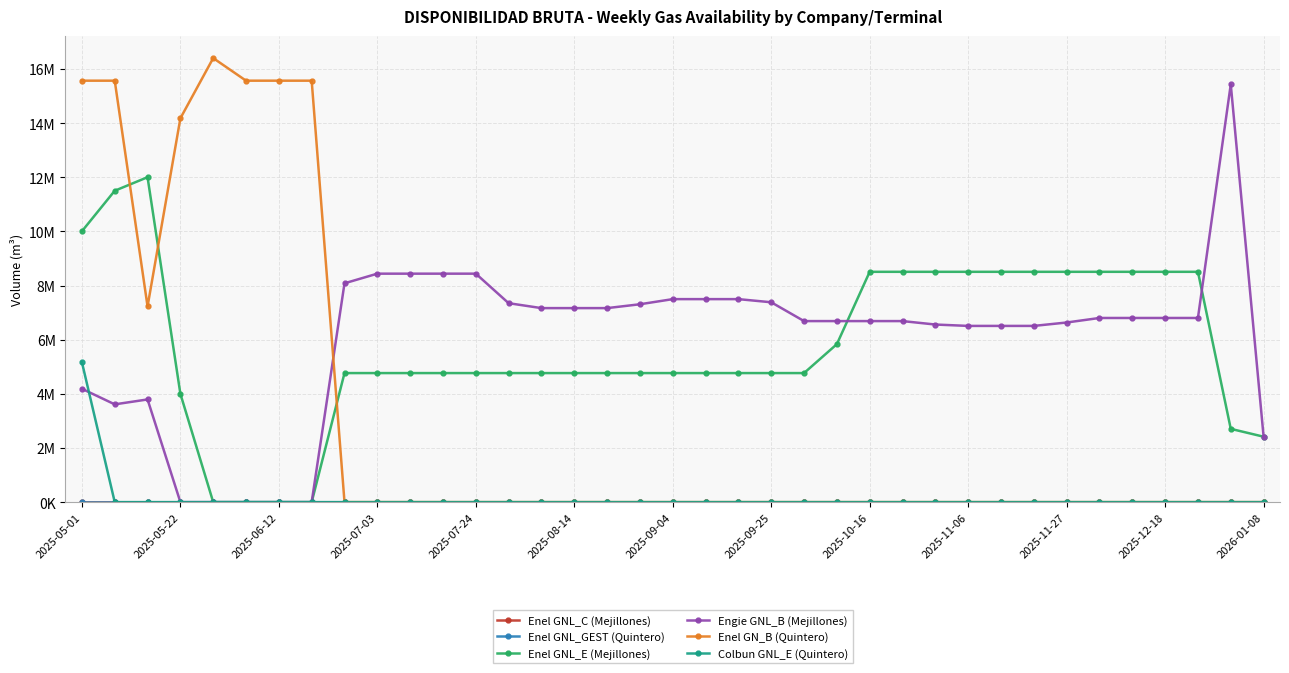

Reading left to right, list all the values displayed in this chart.

Enel GNL_C (Mejillones): 0.0	0.0	0.0	0.0	0.0	0.0	0.0	0.0	0.0	0.0	0.0	0.0	0.0	0.0	0.0	0.0	0.0	0.0	0.0	0.0	0.0	0.0	0.0	0.0	0.0	0.0	0.0	0.0	0.0	0.0	0.0	0.0	0.0	0.0	0.0	0.0	0.0
Enel GNL_GEST (Quintero): 0.0	0.0	0.0	0.0	0.0	0.0	0.0	0.0	0.0	0.0	0.0	0.0	0.0	0.0	0.0	0.0	0.0	0.0	0.0	0.0	0.0	0.0	0.0	0.0	0.0	0.0	0.0	0.0	0.0	0.0	0.0	0.0	0.0	0.0	0.0	0.0	0.0
Enel GNL_E (Mejillones): 10.0	11.5	12.0	4.0	0.0	0.0	0.0	0.0	4.8	4.8	4.8	4.8	4.8	4.8	4.8	4.8	4.8	4.8	4.8	4.8	4.8	4.8	4.8	5.8	8.5	8.5	8.5	8.5	8.5	8.5	8.5	8.5	8.5	8.5	8.5	2.7	2.4
Engie GNL_B (Mejillones): 4.2	3.6	3.8	0.0	0.0	0.0	0.0	0.0	8.1	8.4	8.4	8.4	8.4	7.3	7.2	7.2	7.2	7.3	7.5	7.5	7.5	7.4	6.7	6.7	6.7	6.7	6.6	6.5	6.5	6.5	6.6	6.8	6.8	6.8	6.8	15.4	2.4
Enel GN_B (Quintero): 15.6	15.6	7.2	14.2	16.4	15.6	15.6	15.6	0.0	0.0	0.0	0.0	0.0	0.0	0.0	0.0	0.0	0.0	0.0	0.0	0.0	0.0	0.0	0.0	0.0	0.0	0.0	0.0	0.0	0.0	0.0	0.0	0.0	0.0	0.0	0.0	0.0
Colbun GNL_E (Quintero): 5.2	0.0	0.0	0.0	0.0	0.0	0.0	0.0	0.0	0.0	0.0	0.0	0.0	0.0	0.0	0.0	0.0	0.0	0.0	0.0	0.0	0.0	0.0	0.0	0.0	0.0	0.0	0.0	0.0	0.0	0.0	0.0	0.0	0.0	0.0	0.0	0.0